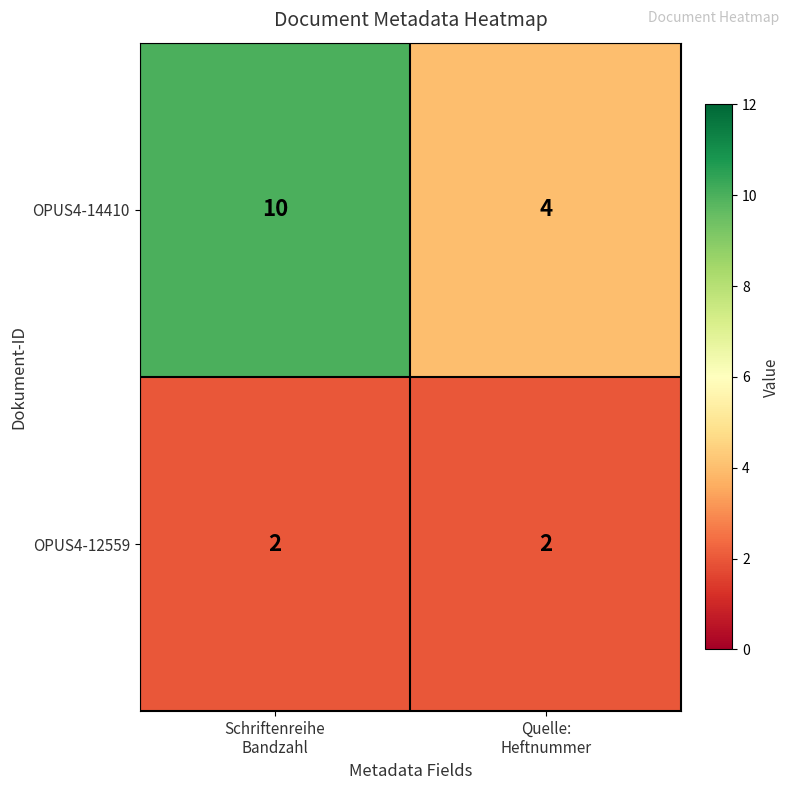

Count the number of categories in the chart.

2